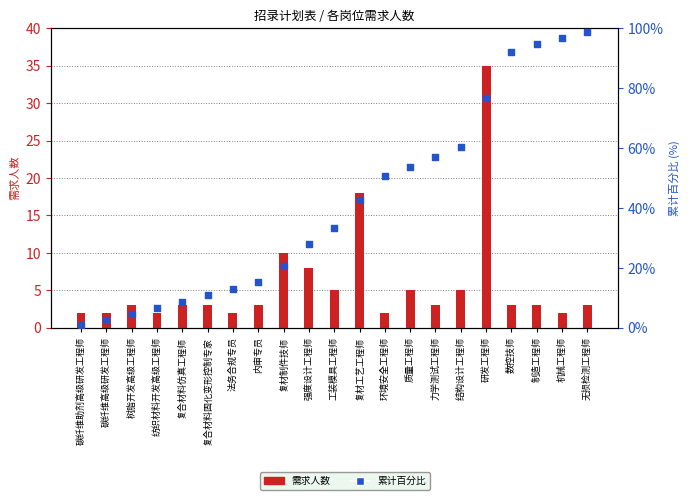

What is the total value across all series at 复材制件技师?

30.5